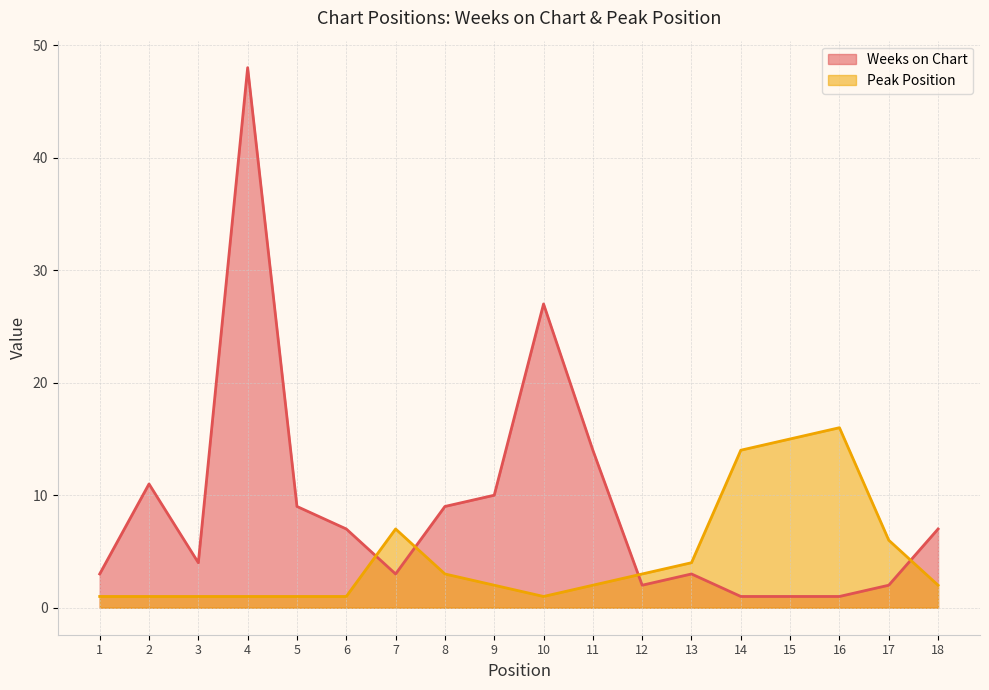

Reading left to right, what are all the values shown in this chart?

Weeks on Chart: 1=3	2=11	3=4	4=48	5=9	6=7	7=3	8=9	9=10	10=27	11=14	12=2	13=3	14=1	15=1	16=1	17=2	18=7
Peak Position: 1=1	2=1	3=1	4=1	5=1	6=1	7=7	8=3	9=2	10=1	11=2	12=3	13=4	14=14	15=15	16=16	17=6	18=2